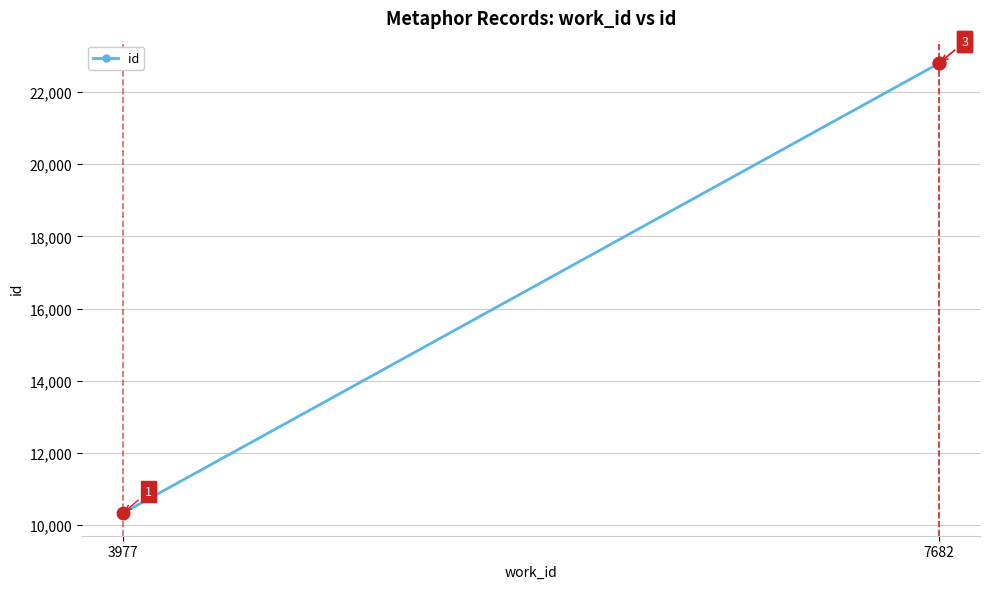

What is the sum of the values at 7682 and 3977?

33128